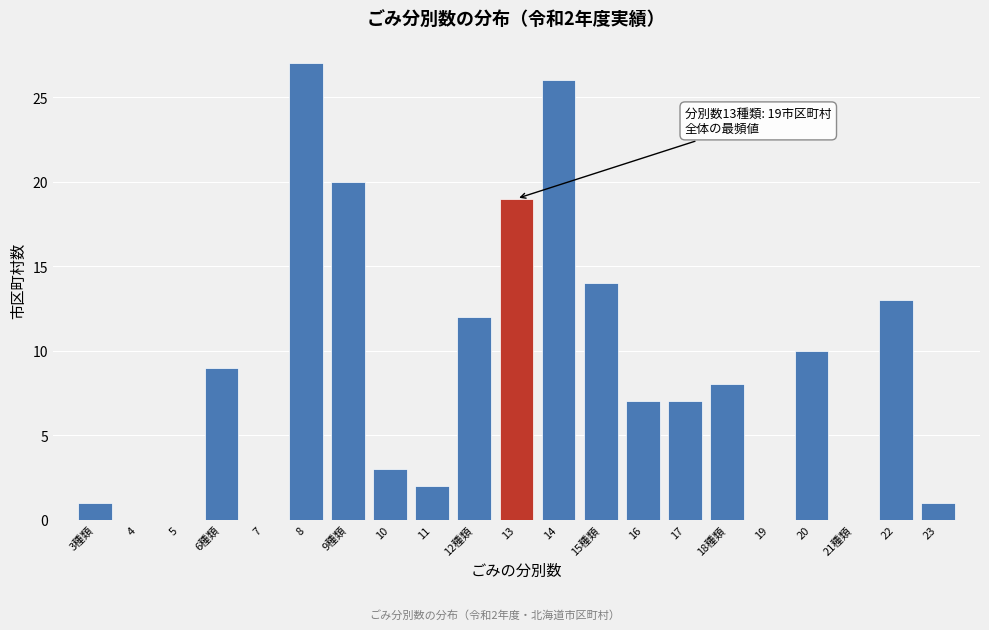

Reading right to left, transcribe all the data shown in this chart.

23=1	22=13	21種類=0	20=10	19=0	18種類=8	17=7	16=7	15種類=14	14=26	13=19	12種類=12	11=2	10=3	9種類=20	8=27	7=0	6種類=9	5=0	4=0	3種類=1